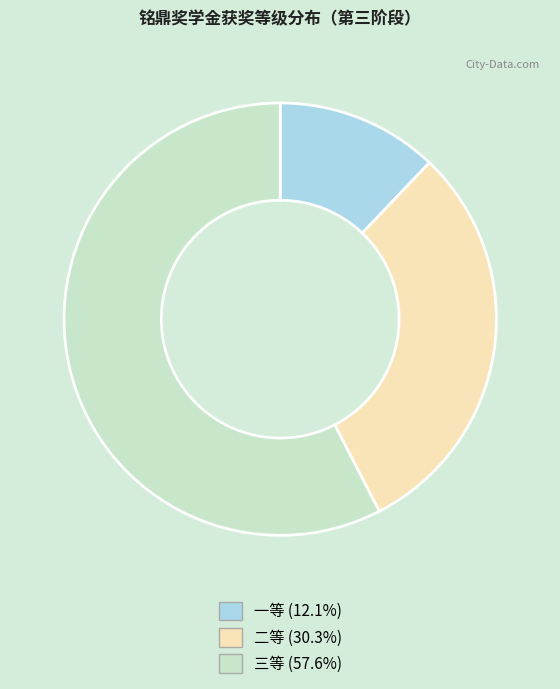

Combined, do 一等 and 三等 account for over 50%?

Yes